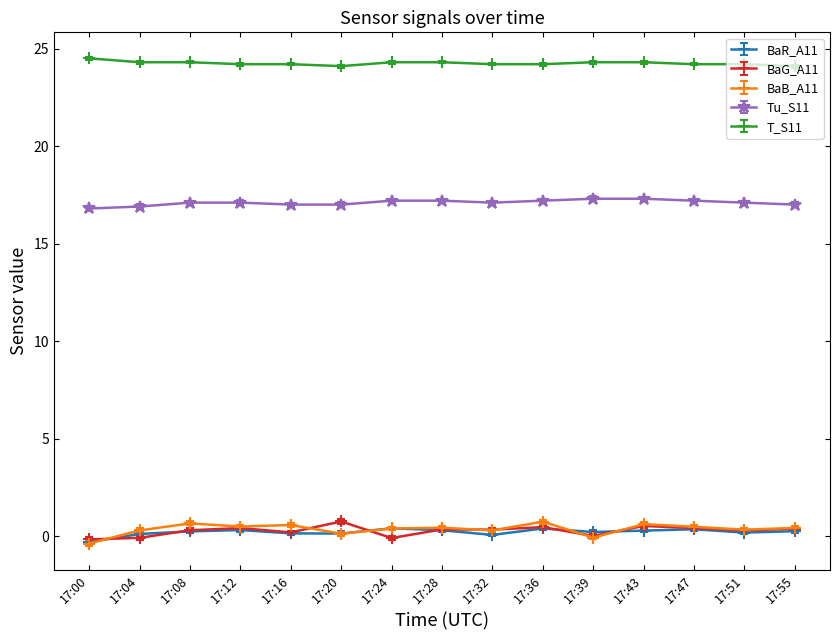

True or false: T_S11 and BaG_A11 cross at least once.

False